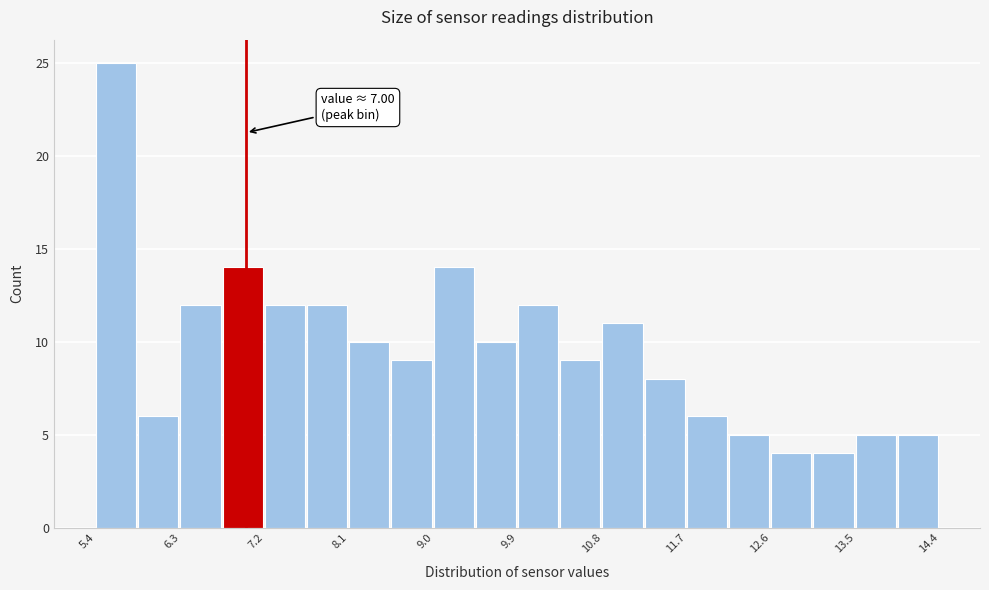

Over which range of the x-axis is the bar tallest?

5.40 to 5.85